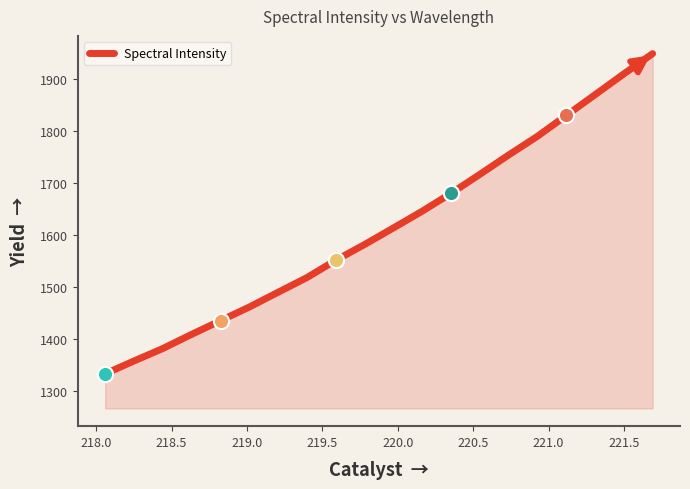

What is the maximum value shown in the chart?

1948.0